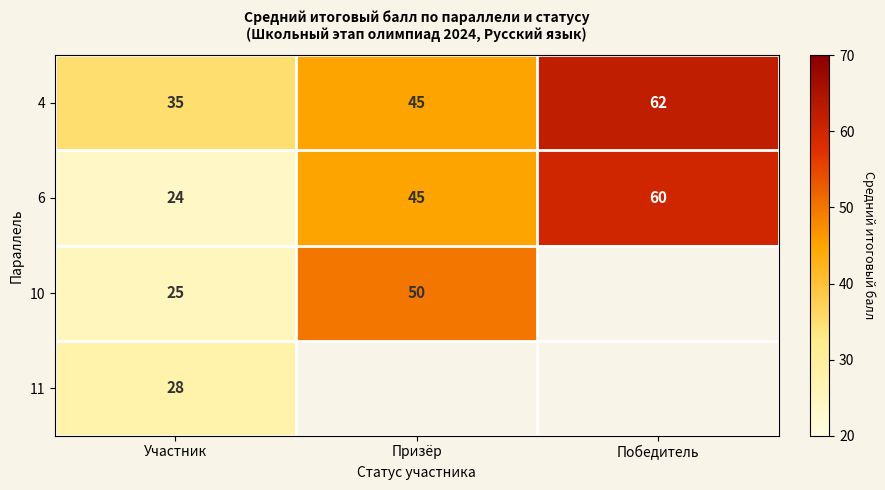

At which label does 6 reach its minimum?

Участник